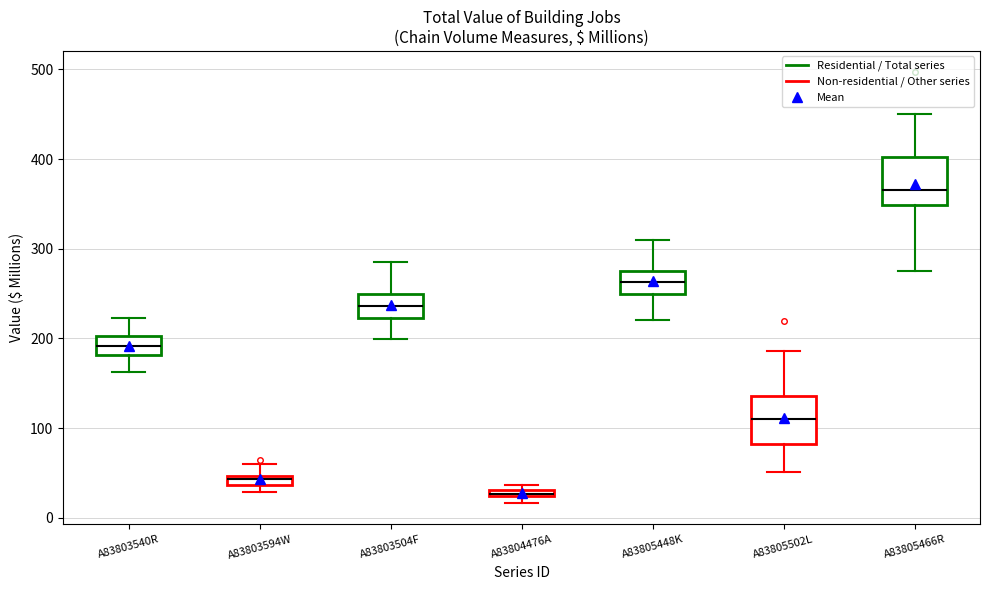

Where does the lower whisker of the box for A83805466R end on the y-axis? The values are not printed on the chart, so give them approximately, as read against the axis.

280